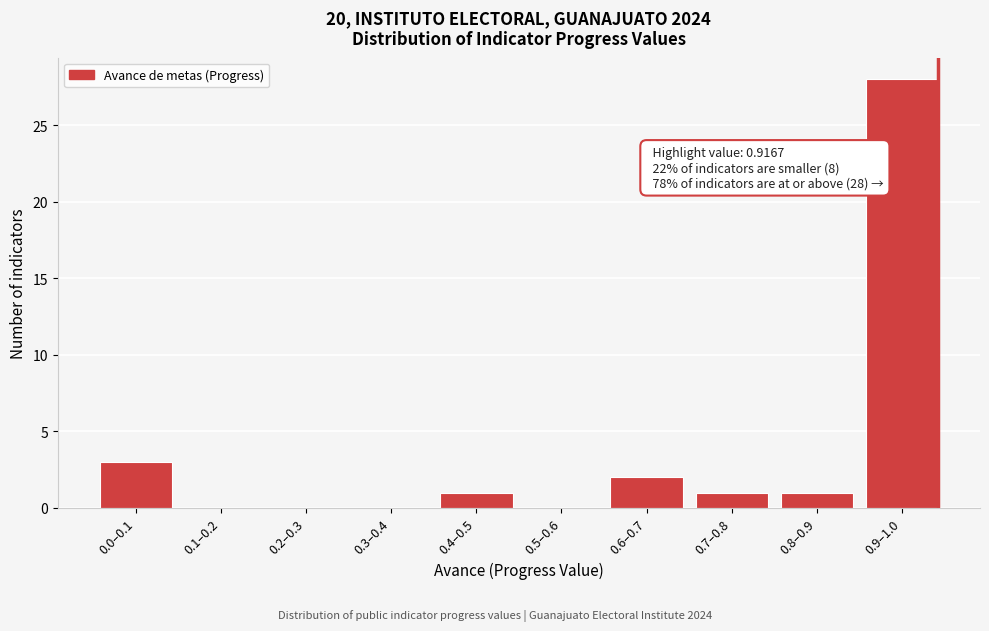

Reading right to left, extract all data points from this chart.

0.9–1.0=28	0.8–0.9=1	0.7–0.8=1	0.6–0.7=2	0.5–0.6=0	0.4–0.5=1	0.3–0.4=0	0.2–0.3=0	0.1–0.2=0	0.0–0.1=3